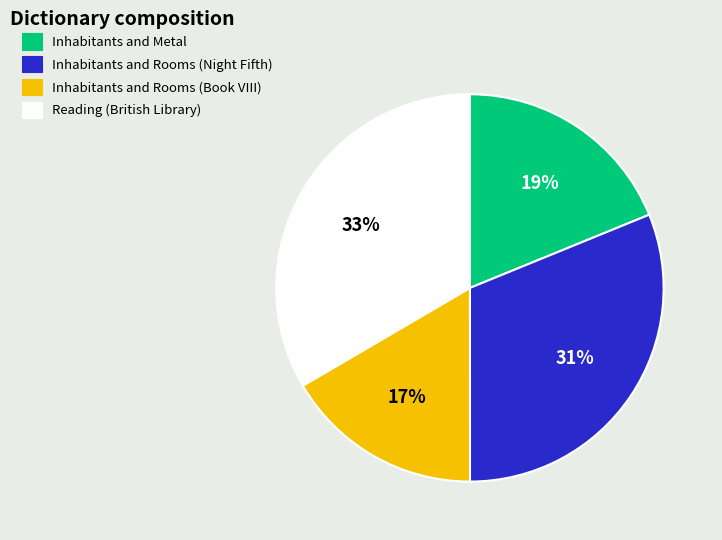

How many segments does this pie chart have?

4